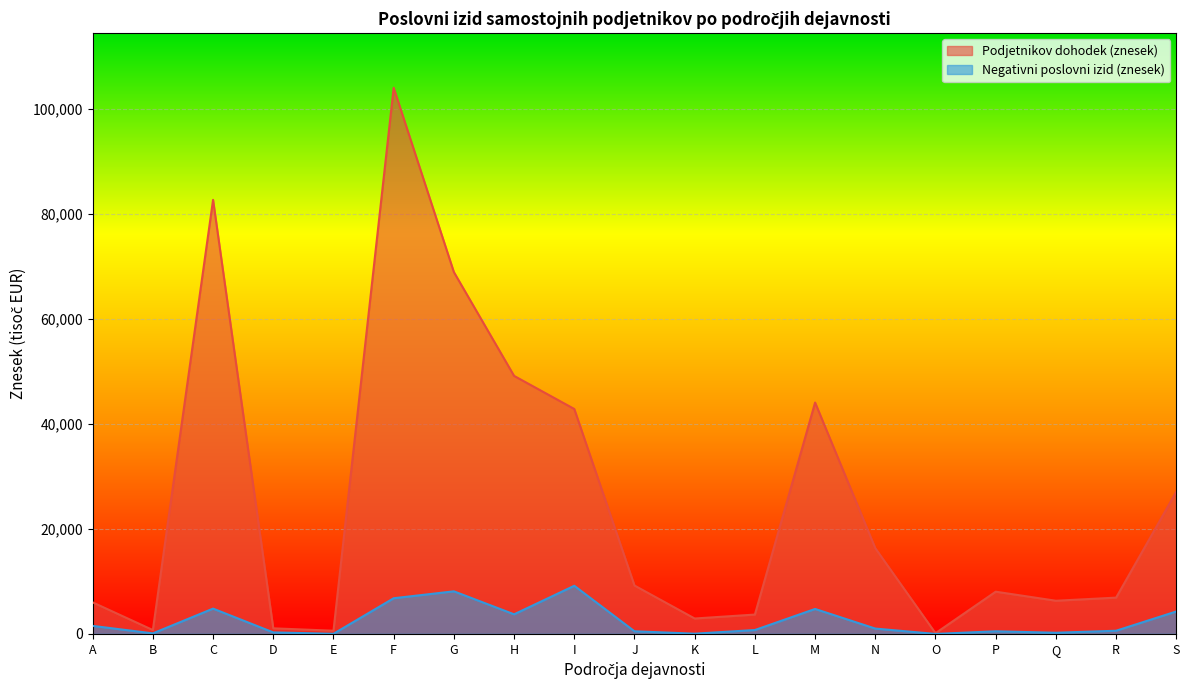

Where does the Podjetnikov dohodek (znesek) series first go above 8039?

C